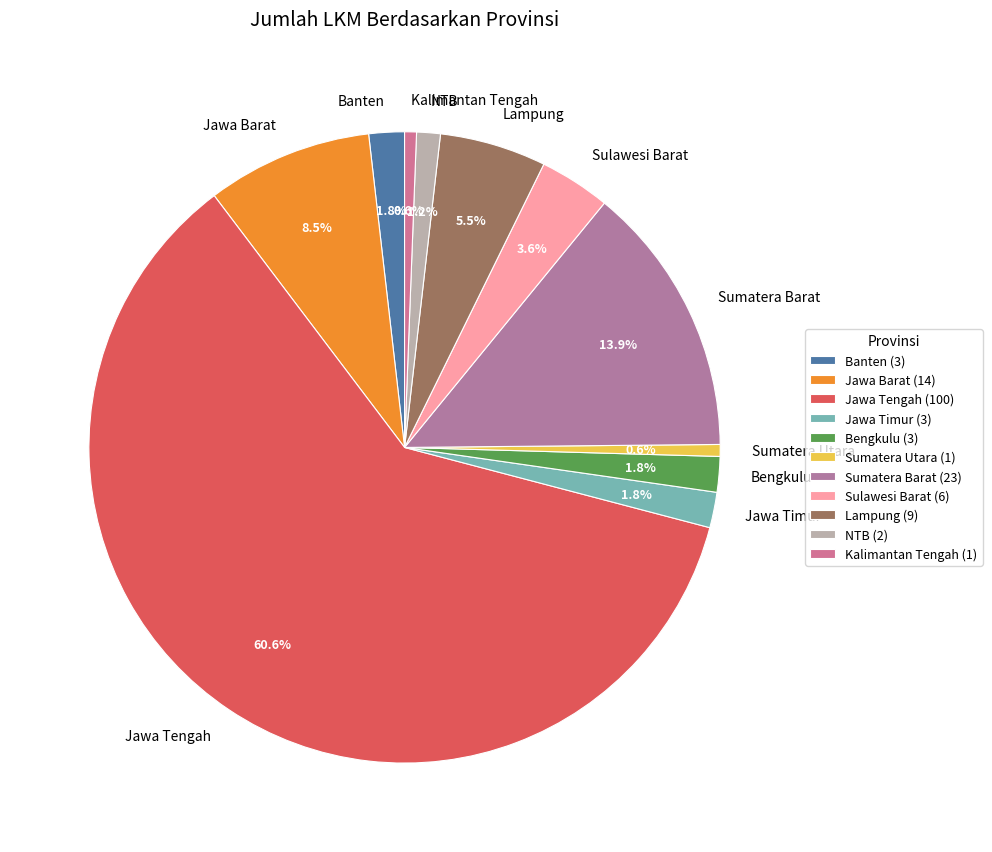

To the nearest percent, what is the combined percentage of Sumatera Barat and Jawa Timur?

16%